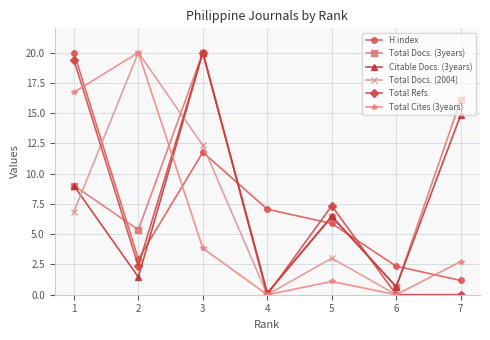

The value of Citable Docs. (3years) at 3 is 20.0. True or false?

True